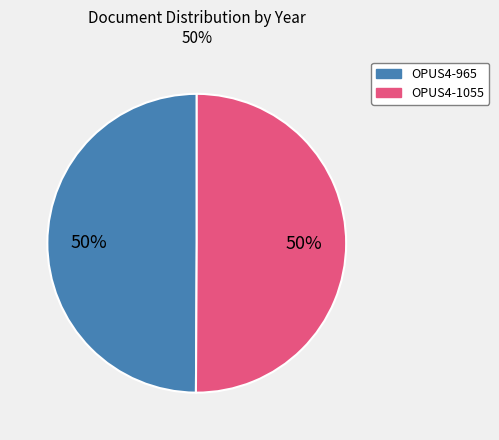

True or false: OPUS4-965 accounts for 50% of the total.

True